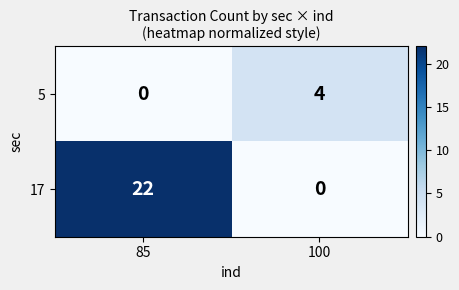

Which series has the largest total across all categories?

17